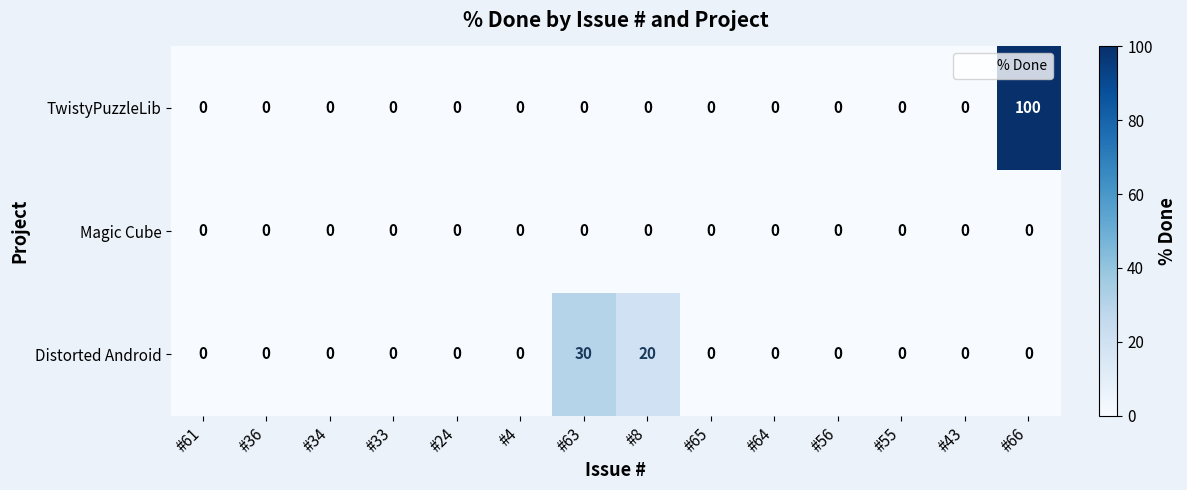

Which series has the largest total across all categories?

TwistyPuzzleLib